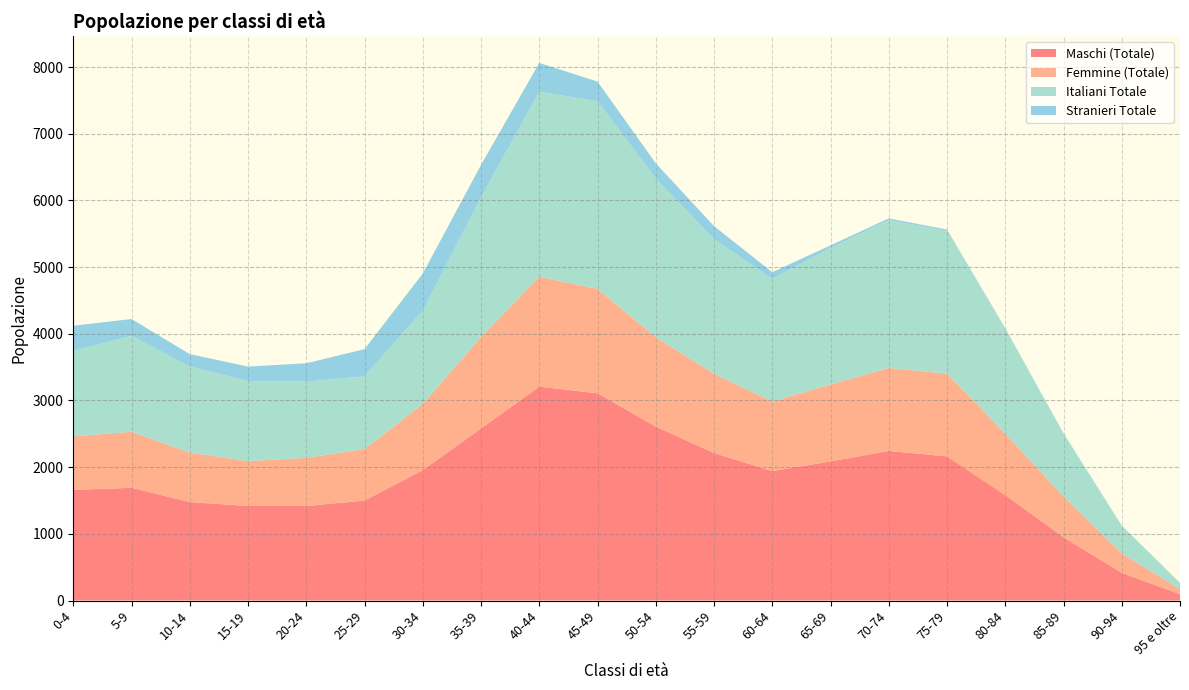

Reading left to right, list all the values displayed in this chart.

Maschi (Totale): 1659	1691	1477	1418	1418	1499	1956	2581	3208	3108	2609	2213	1941	2087	2243	2162	1582	949	416	95
Femmine (Totale): 803	840	742	673	722	772	992	1371	1647	1567	1340	1190	1042	1153	1245	1240	921	611	292	75
Italiani Totale: 1284	1438	1292	1200	1144	1091	1401	2096	2775	2815	2380	2017	1840	2048	2218	2143	1571	949	414	95
Stranieri Totale: 375	253	185	218	274	408	555	485	433	293	229	196	101	39	25	19	11	0	2	0